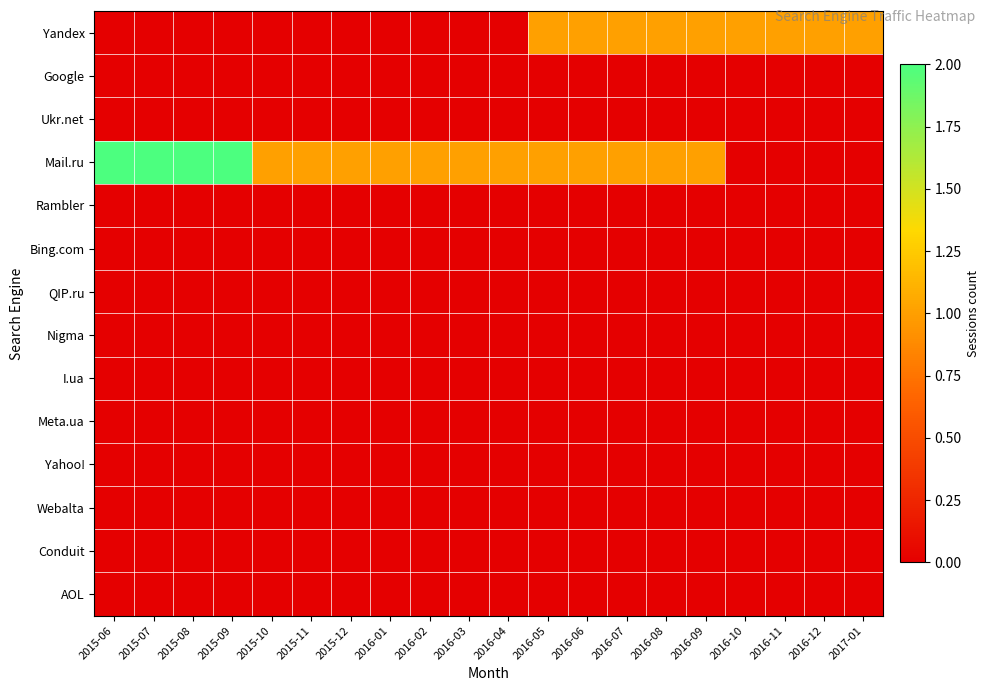

Rank the series by their maximum value, from highest to lowest.

Mail.ru, Yandex, Google, Ukr.net, Rambler, Bing.com, QIP.ru, Nigma, I.ua, Meta.ua, Yahoo!, Webalta, Conduit, AOL